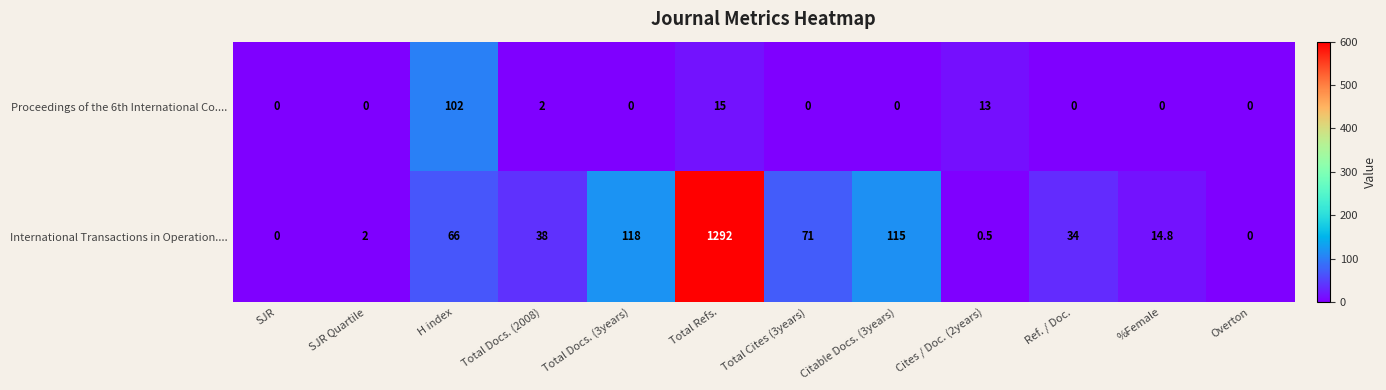

Which series has the widest spread of values?

International Transactions in Operation....